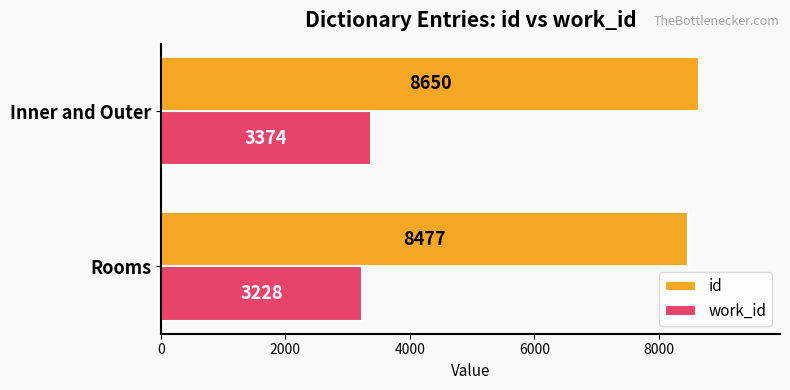

Is the value of work_id at Rooms greater than the value of id at Rooms?

No